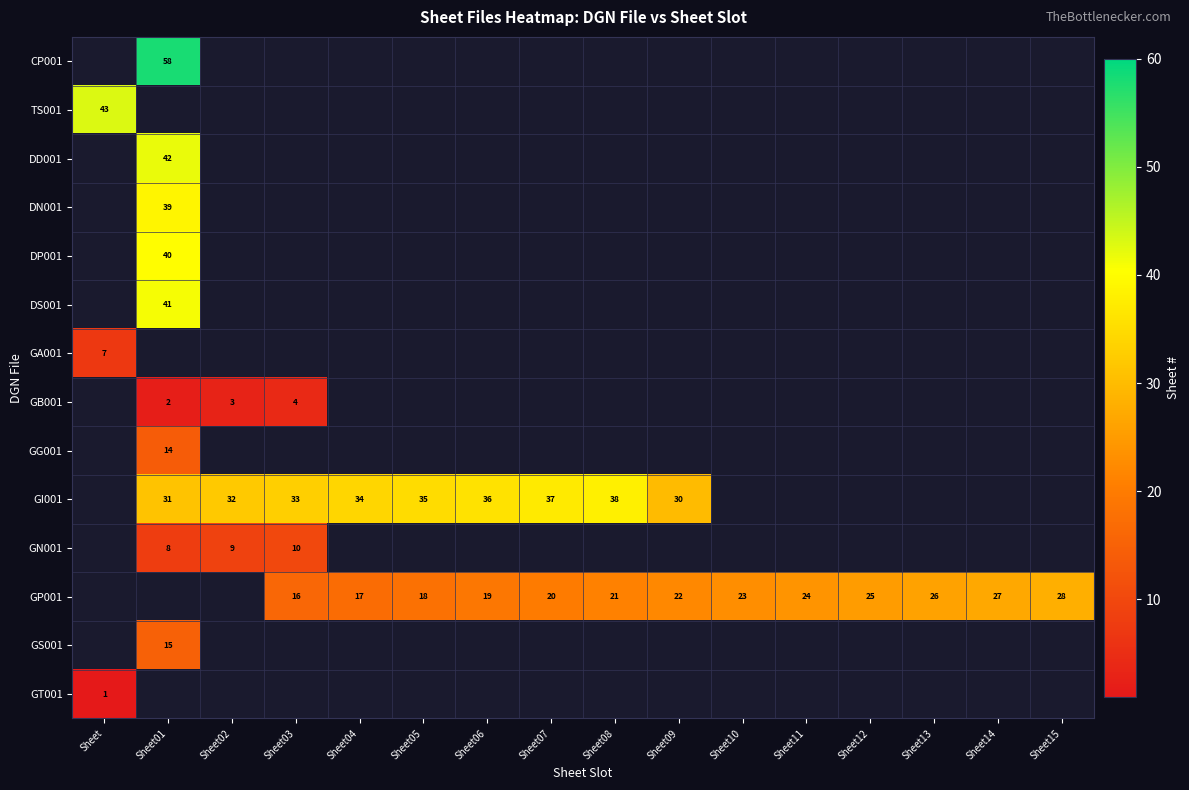

Is it true that GN001 equals 14 at Sheet02?

False